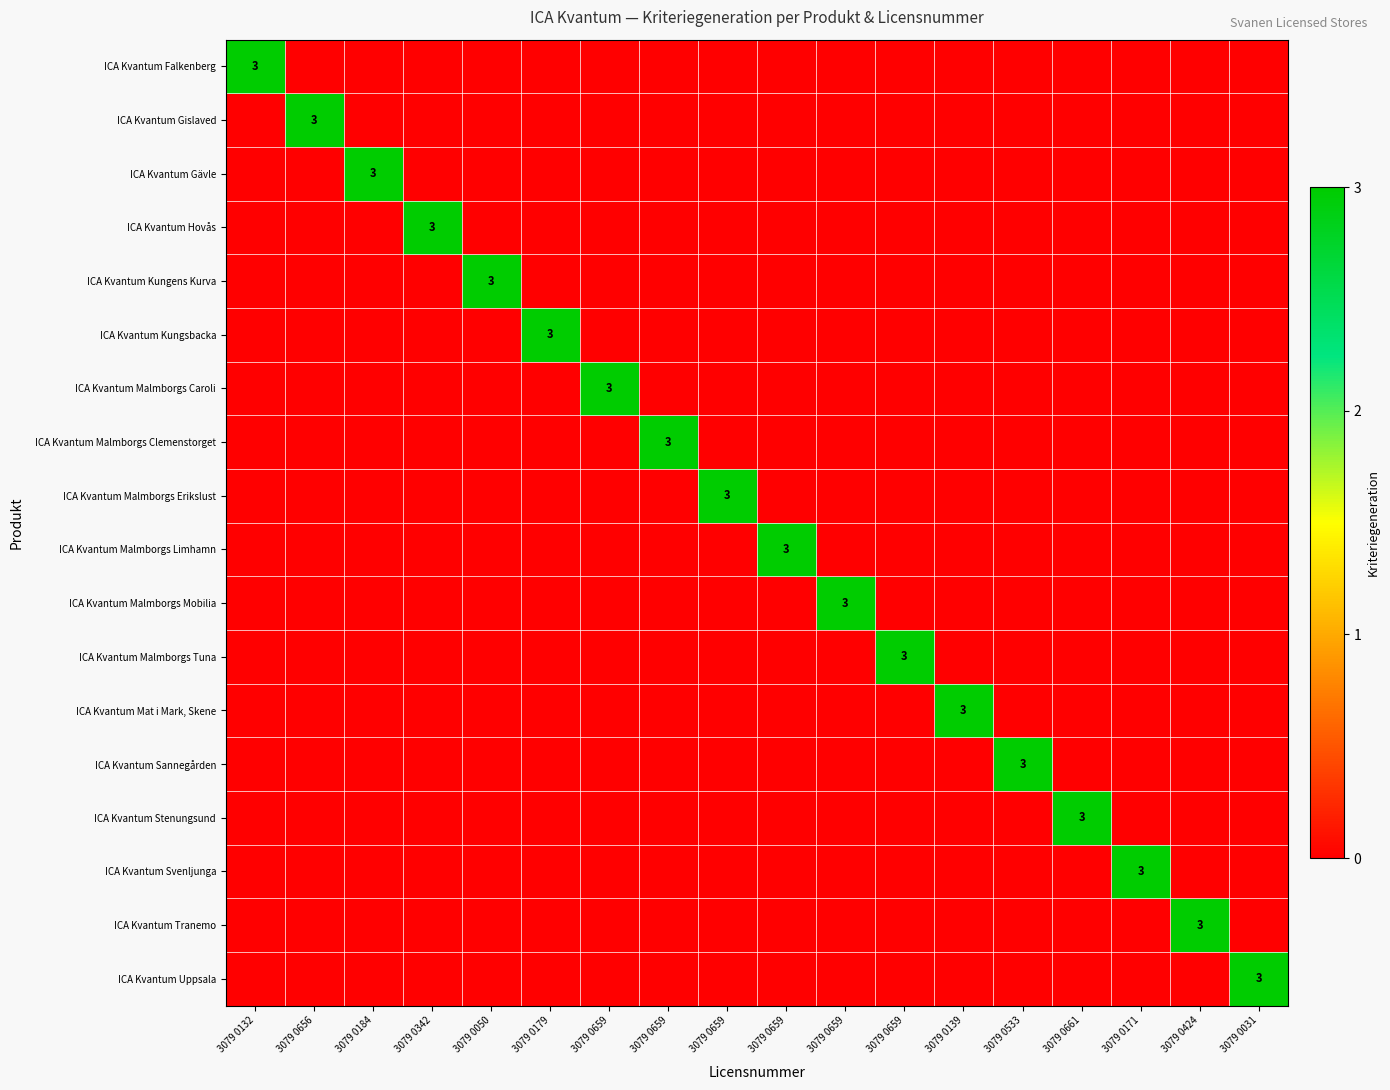

The ICA Kvantum Malmborgs Clemenstorget series shows 1 at 3079 0171. True or false?

False